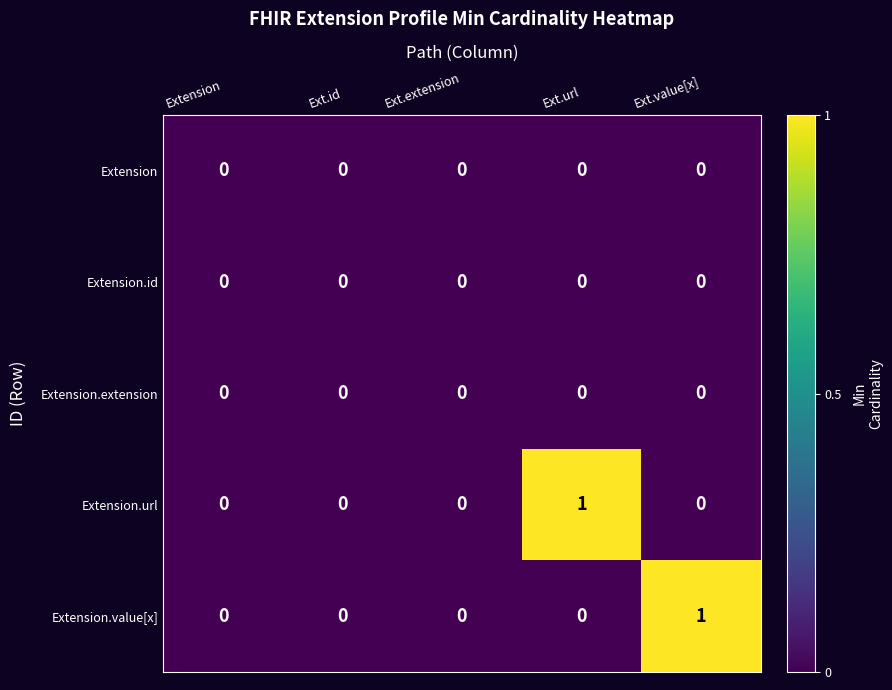

How many categories are shown in the chart?

5